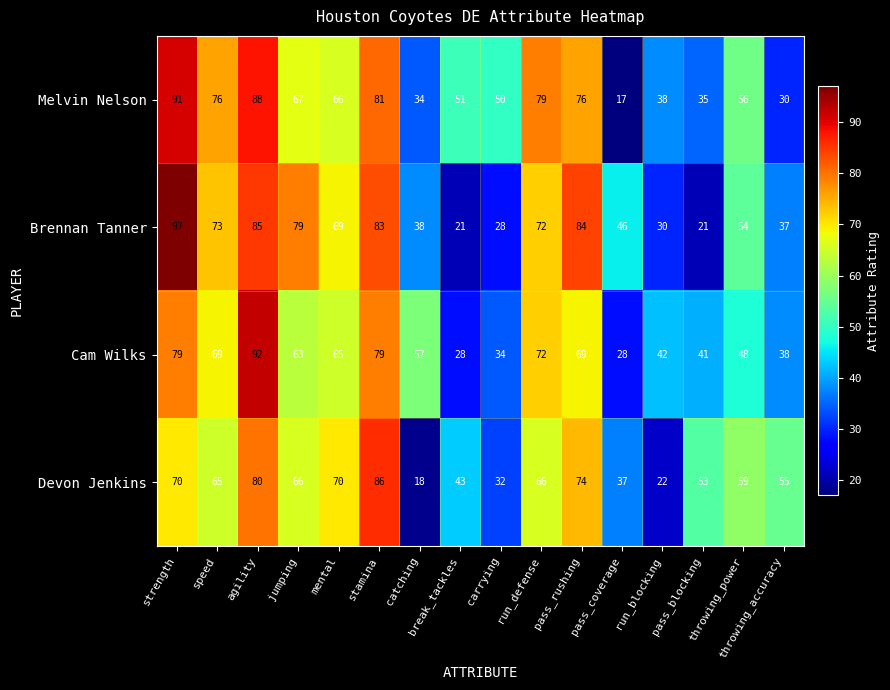

At which category is the sum across all series the highest?

agility